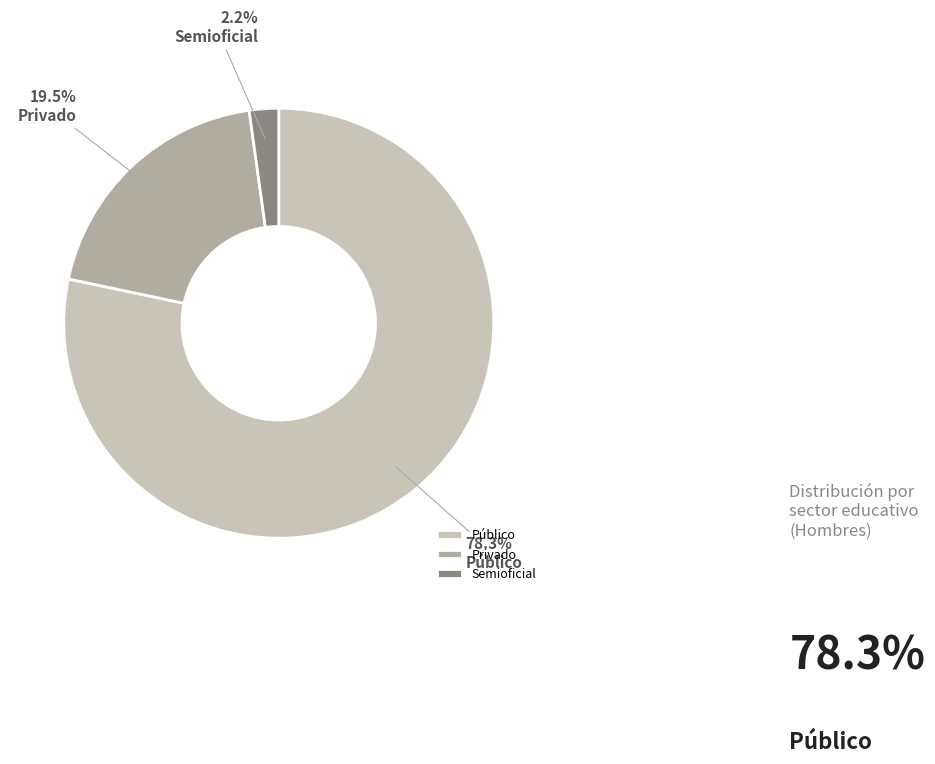

To the nearest percent, what is the difference between the Semioficial and Público slice percentages?

76%